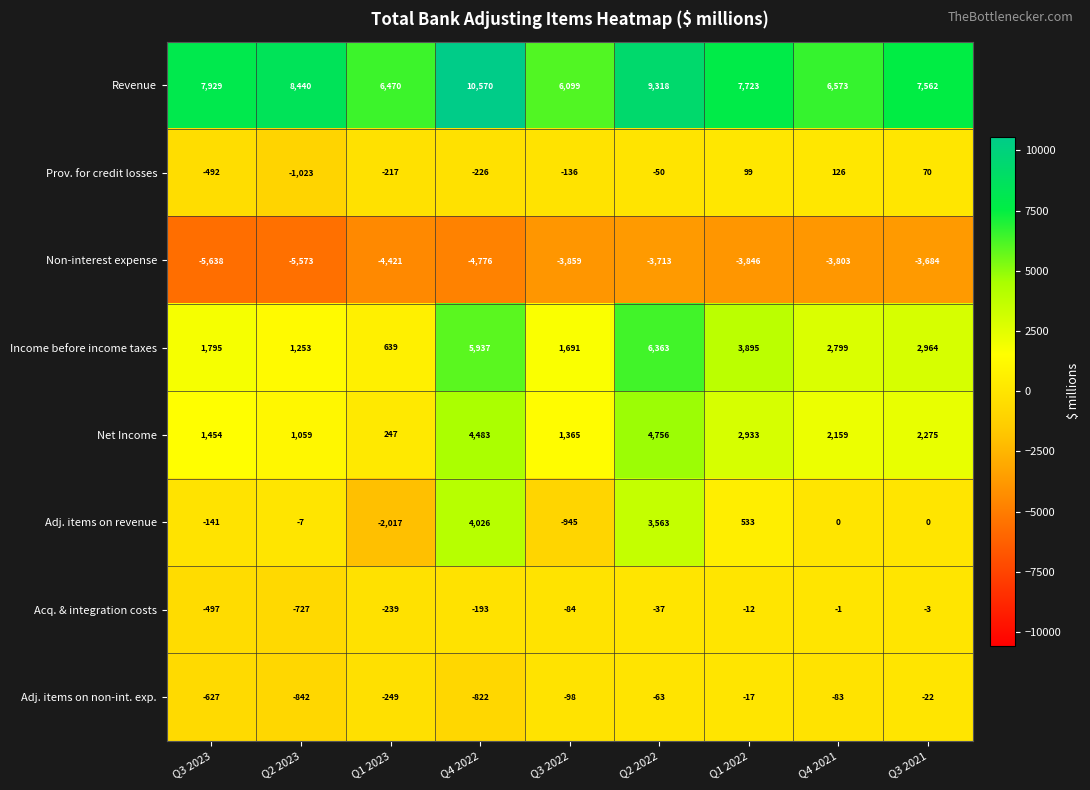

What is the difference between the Acq. & integration costs values at Q4 2022 and Q1 2022?

181